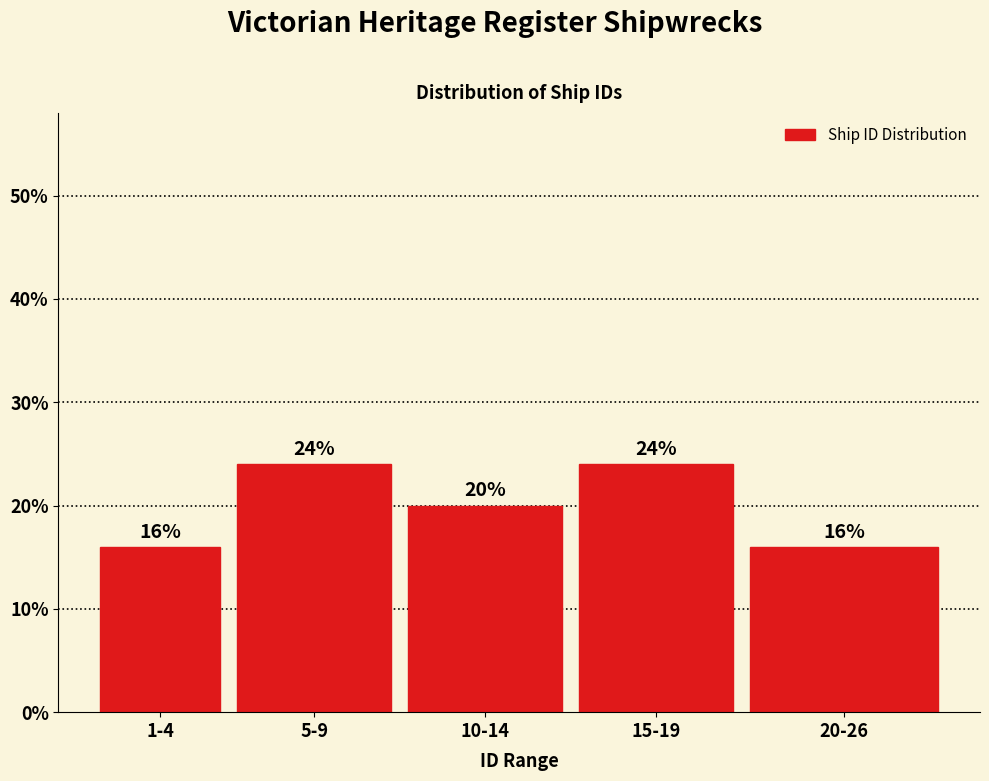

Reading left to right, list all the values displayed in this chart.

16	24	20	24	16